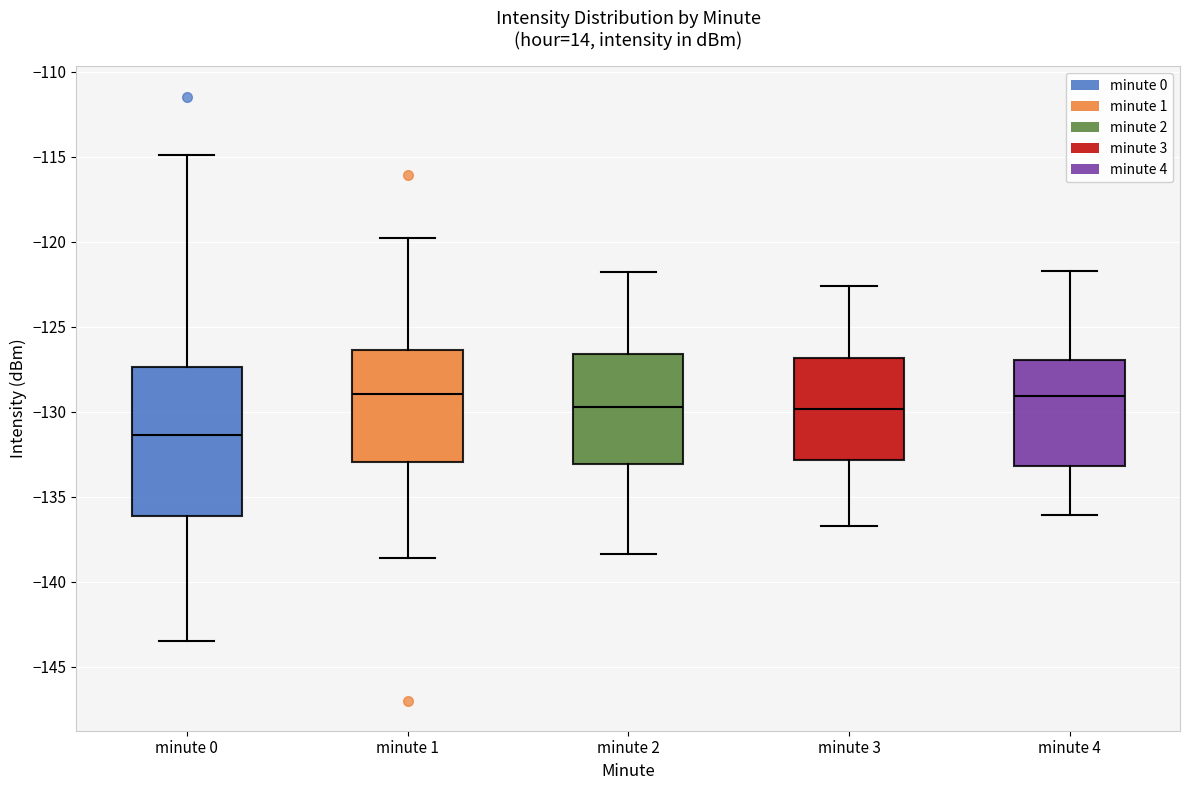

Which box is the tallest, from its lower edge to its upper edge?

minute 0